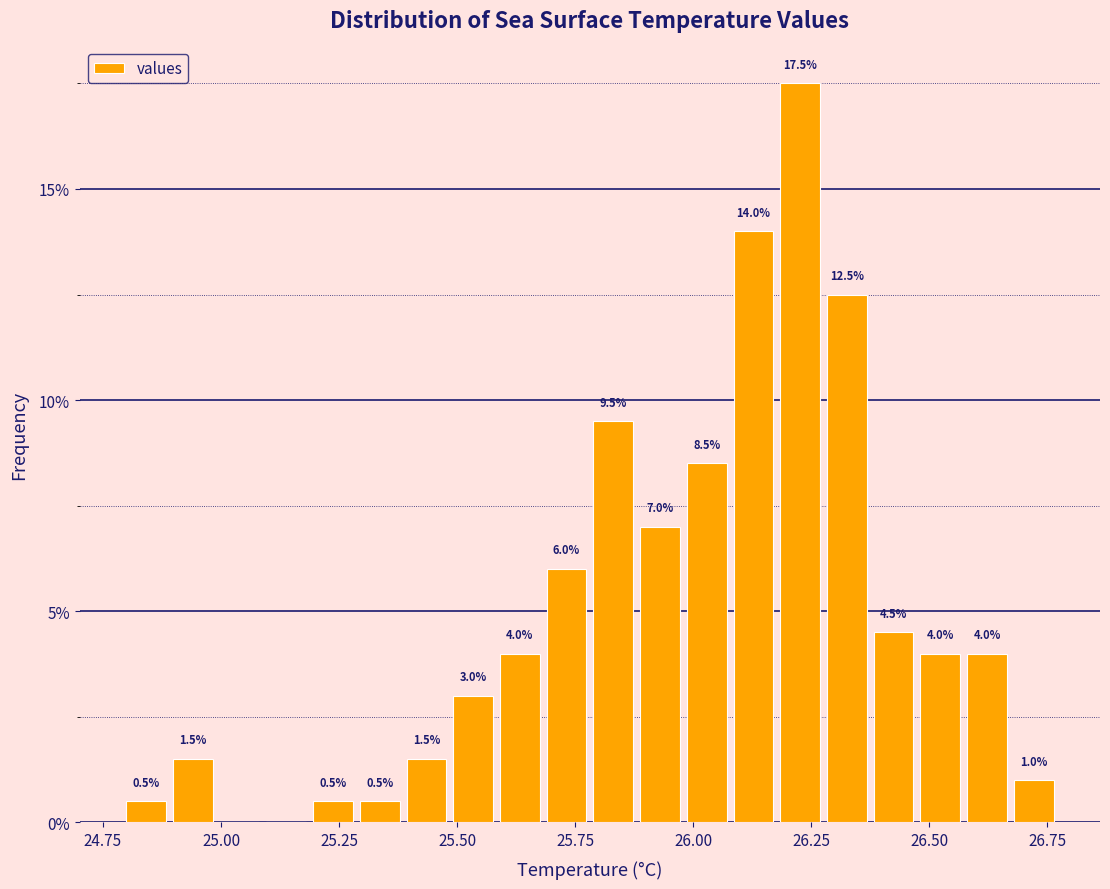

Around what value on the x-axis is the tallest bar? Give the approximate position of its centre, as read against the axis.

26.25